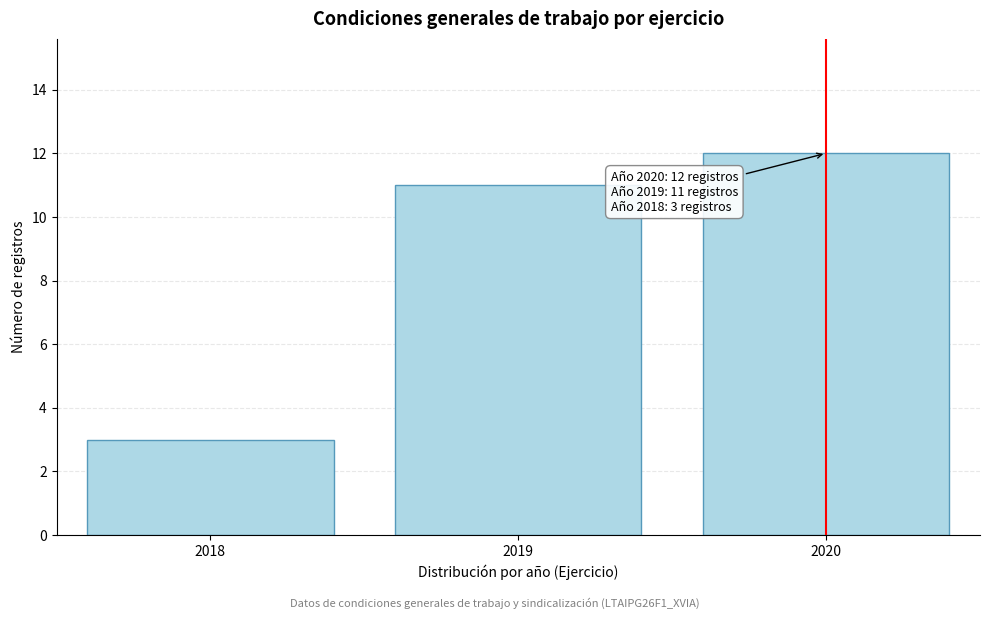

Reading left to right, extract all data points from this chart.

3	11	12